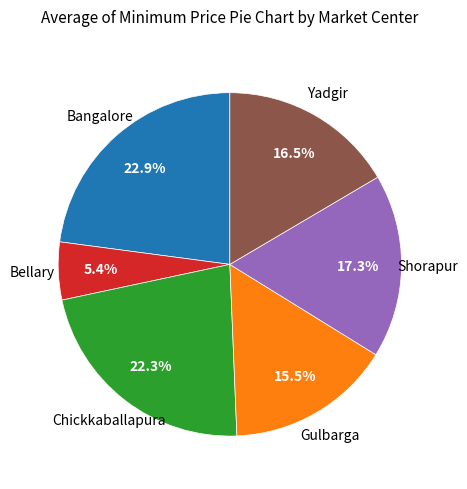

Is there a majority slice in this chart?

No